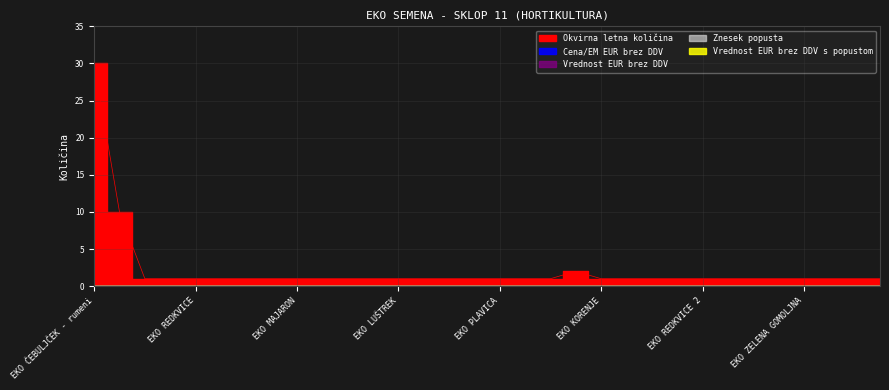

Which series changed the most between EKO TIMIJAN and EKO OGNJIČ?

Okvirna letna količina